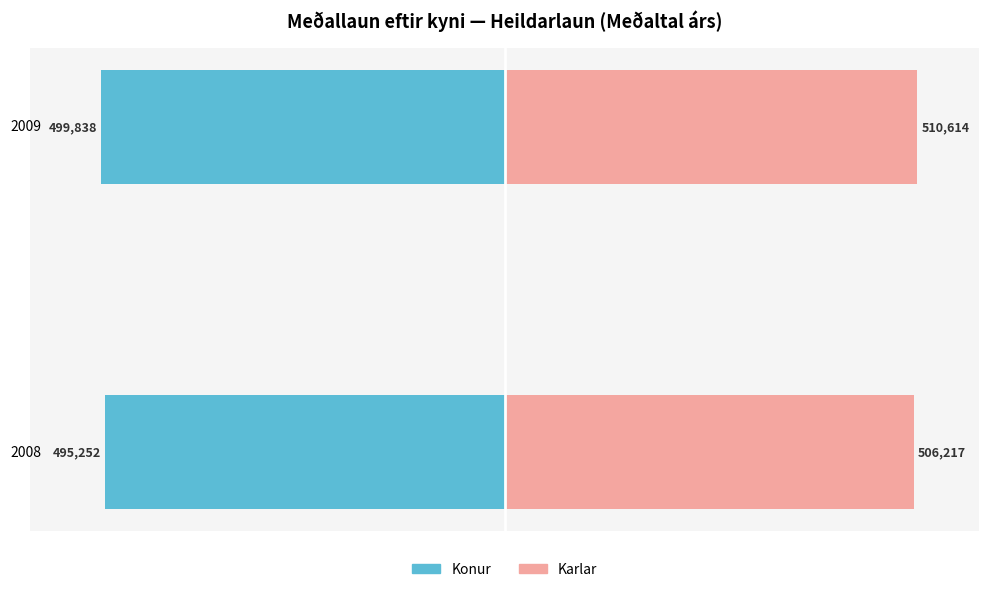

Rank the categories by Karlar (Heildarlaun) value from lowest to highest.

0, 1